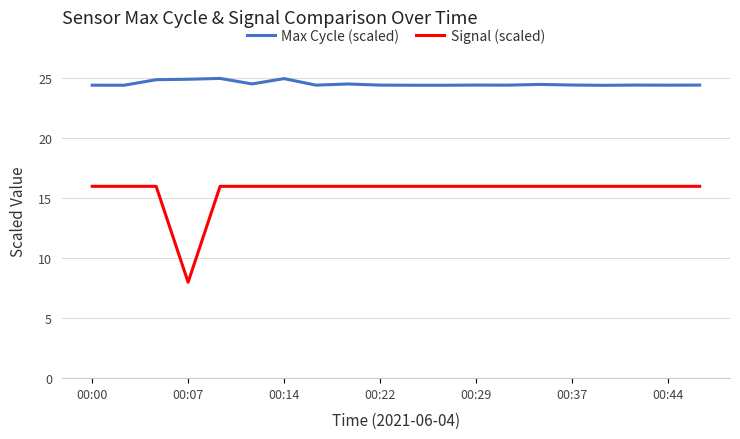

How many lines are shown in the chart?

2